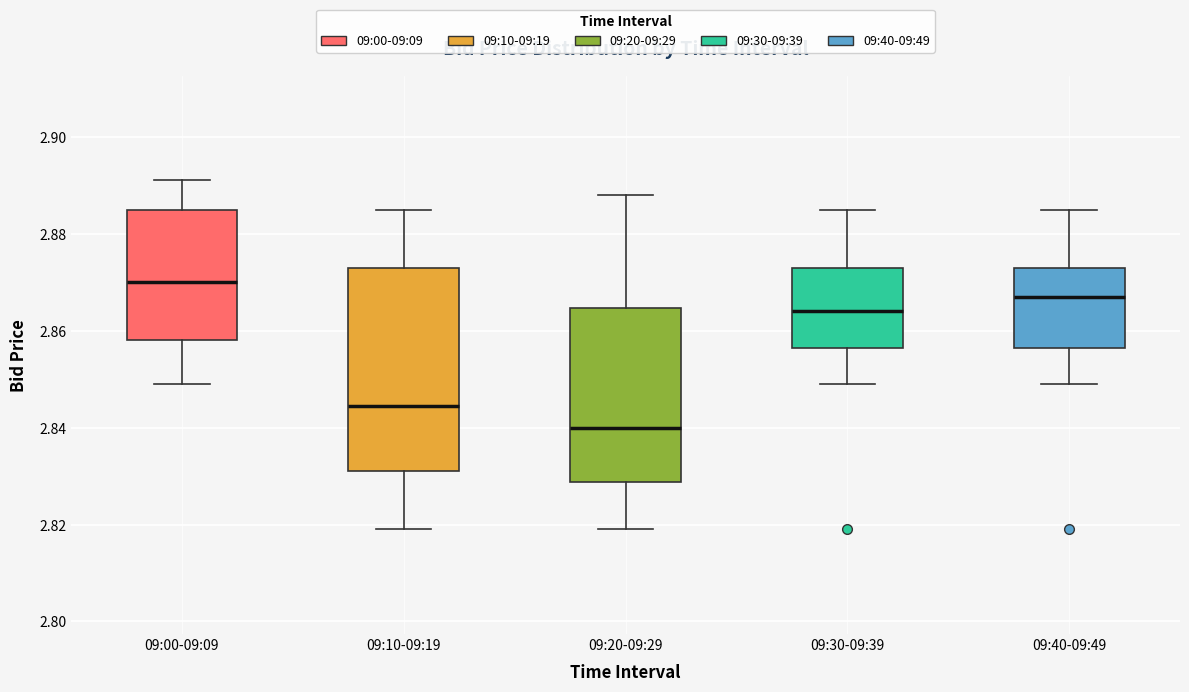

Where is the upper edge of the box for 09:10-09:19 on the y-axis? The values are not printed on the chart, so give them approximately, as read against the axis.

2.874